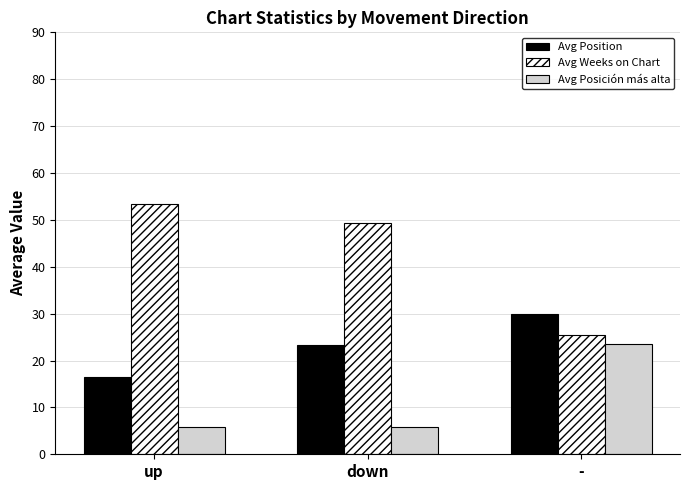

How many values in the Avg Position series are below 23?

1